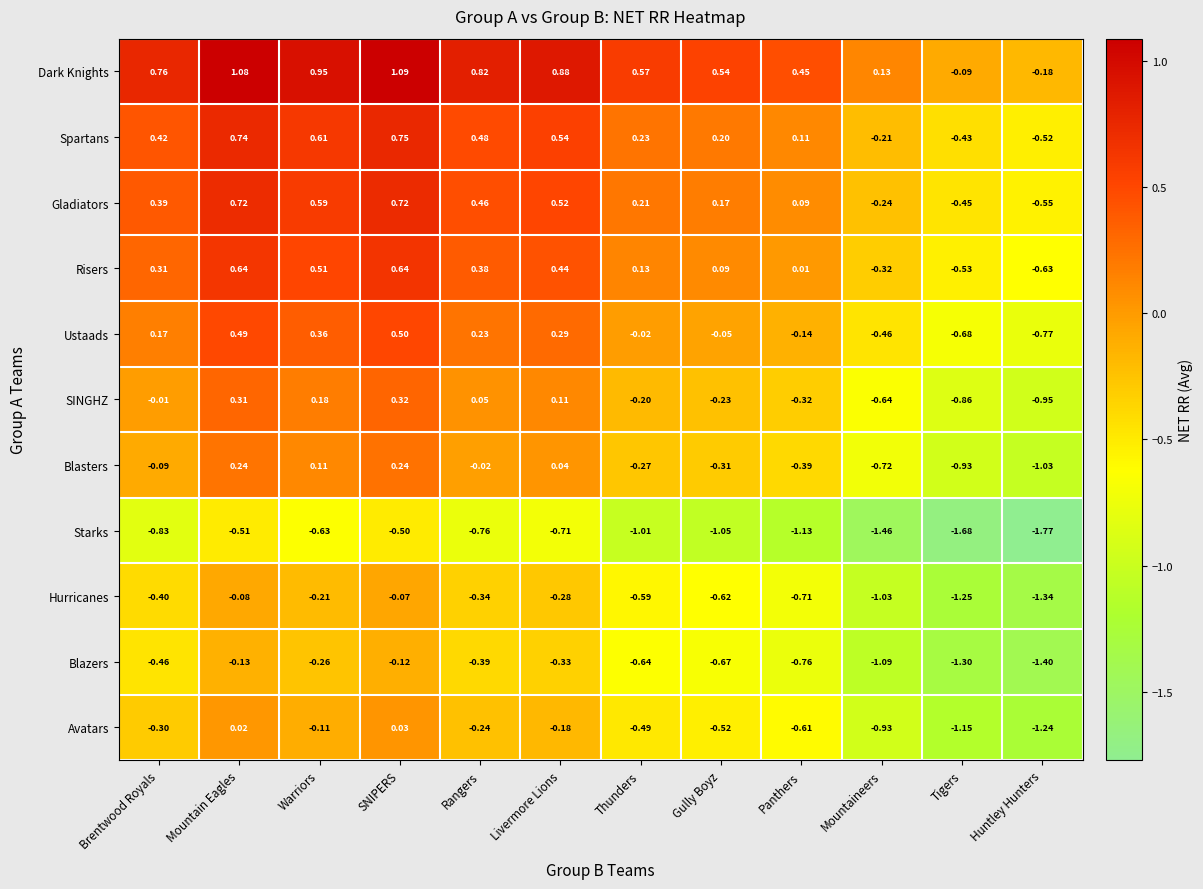

What is the spread (max minus min) of values at Mountain Eagles?

1.6